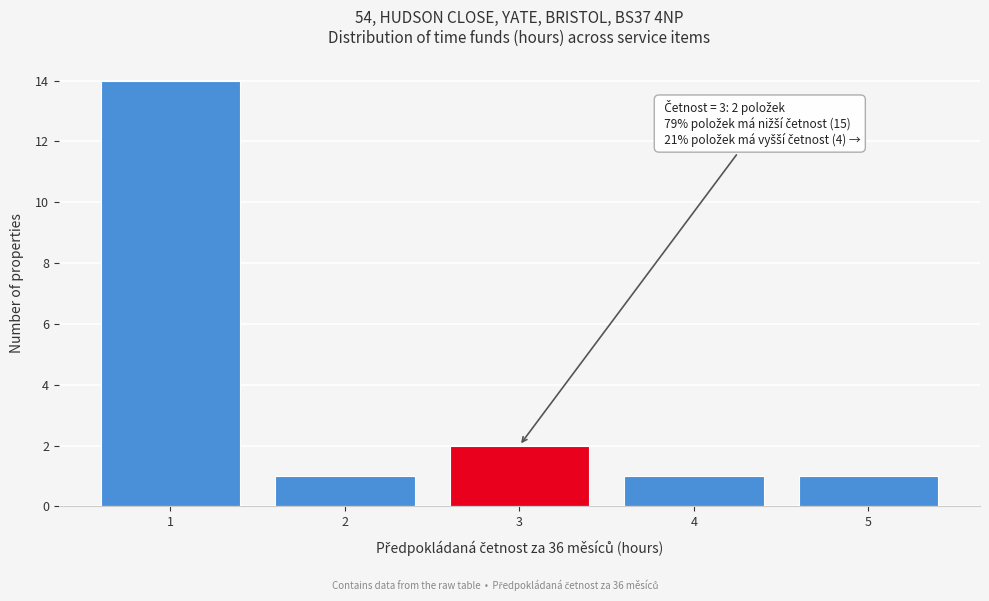

Over which range of the x-axis is the bar tallest?

0.5 to 1.5